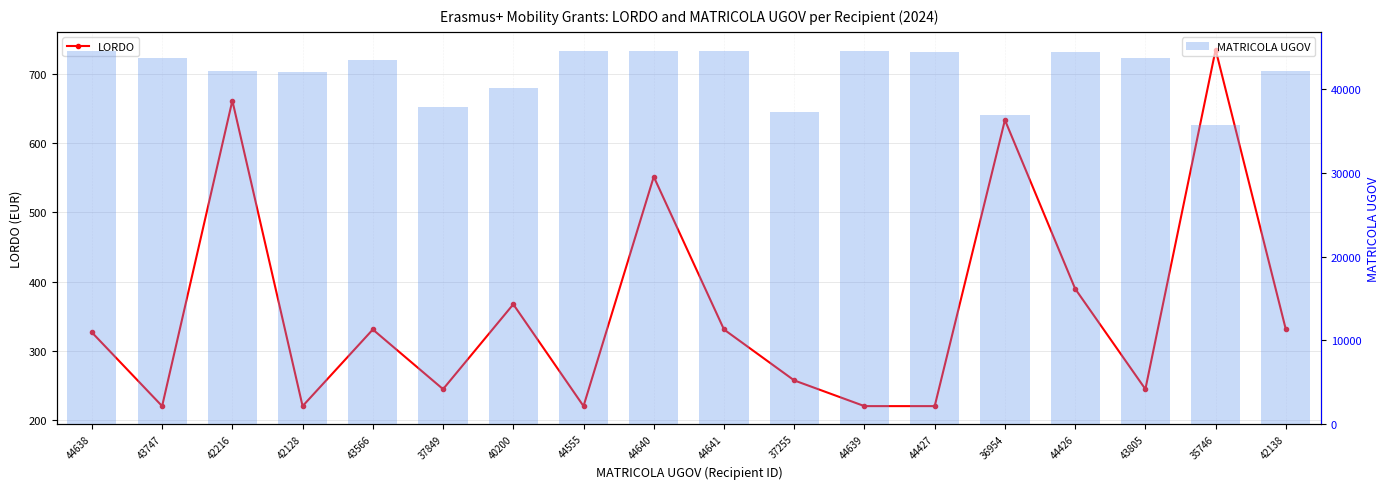

What are all the series names shown in the legend?

LORDO, MATRICOLA UGOV